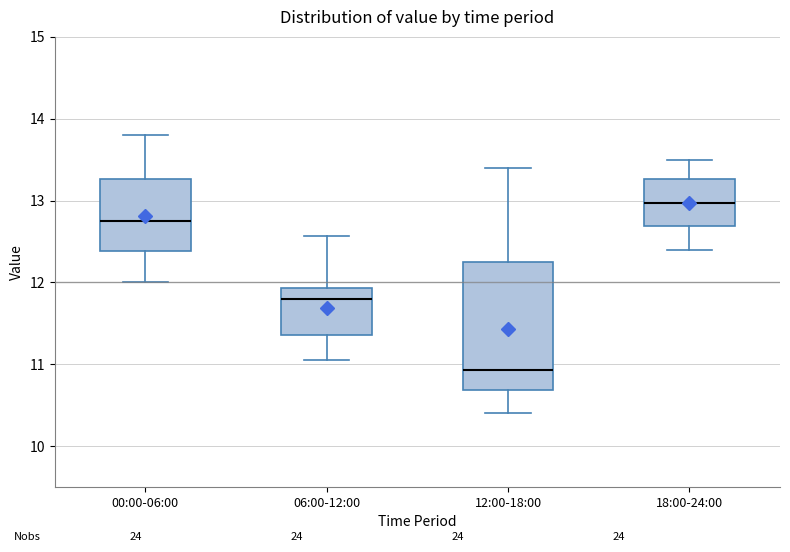

Where does the upper whisker of the box for 12:00-18:00 end on the y-axis? The values are not printed on the chart, so give them approximately, as read against the axis.

13.4